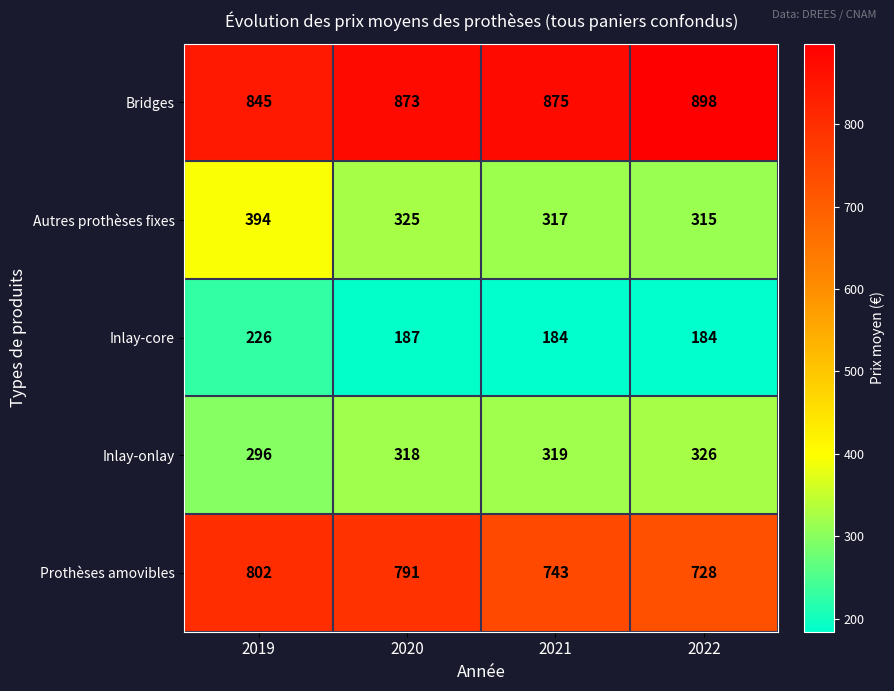

Reading left to right, what are all the values shown in this chart?

Bridges: 2019=845	2020=873	2021=875	2022=898
Autres prothèses fixes: 2019=394	2020=325	2021=317	2022=315
Inlay-core: 2019=226	2020=187	2021=184	2022=184
Inlay-onlay: 2019=296	2020=318	2021=319	2022=326
Prothèses amovibles: 2019=802	2020=791	2021=743	2022=728